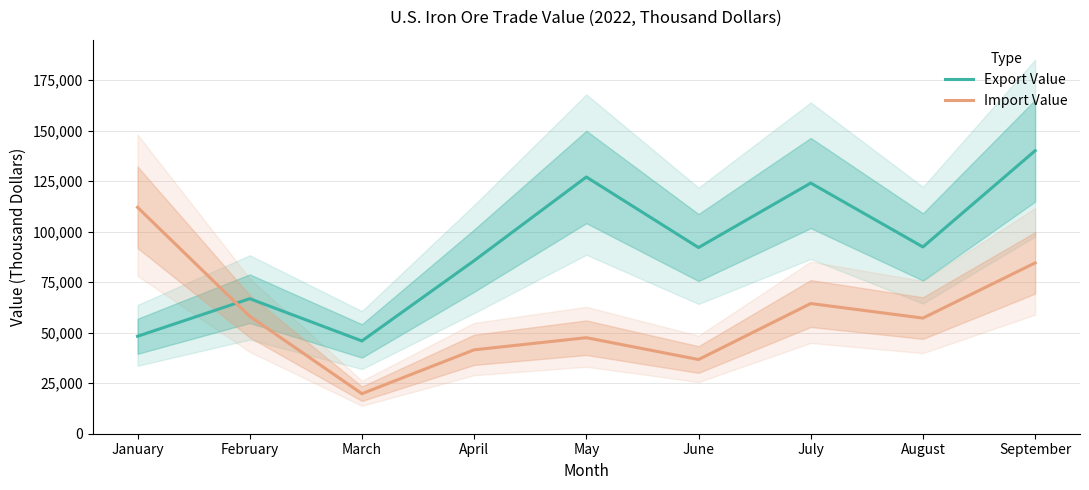

What is the sum of the Import Value values at June and August?

93900